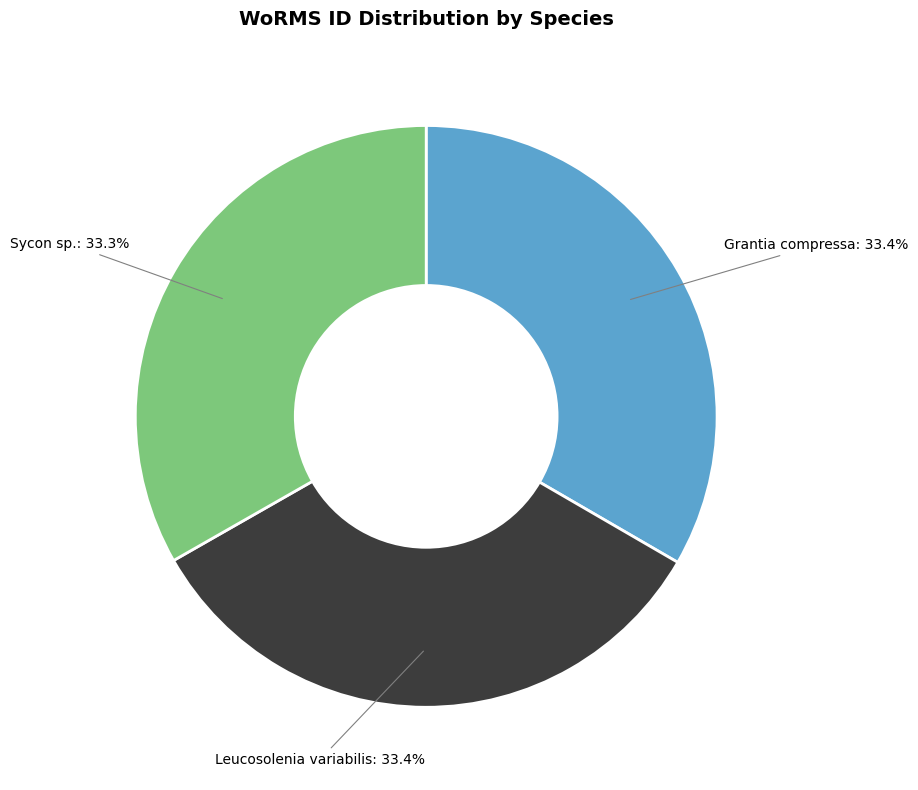

Is it true that Sycon sp. is 33% of the pie?

True